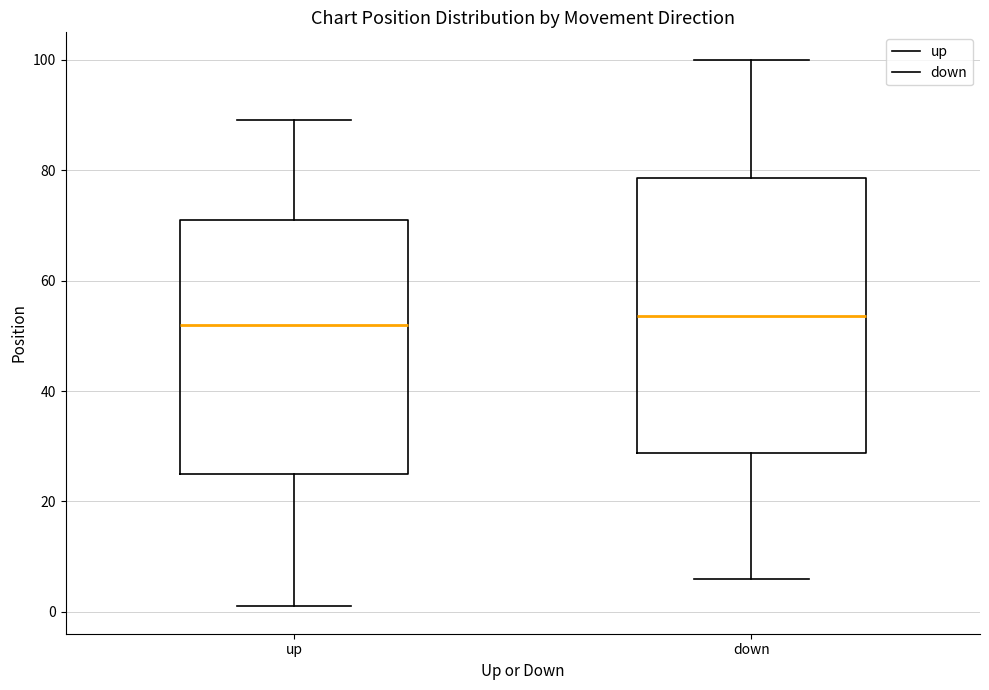

Reading left to right, read every box against the y-axis: the position of its median line, the range the box covers, and the ends of its whiskers. The values are not printed on the chart, so give them approximately, as read against the axis.

up: median 52, box 26 to 72, whiskers 2 to 90
down: median 54, box 28 to 78, whiskers 6 to 100